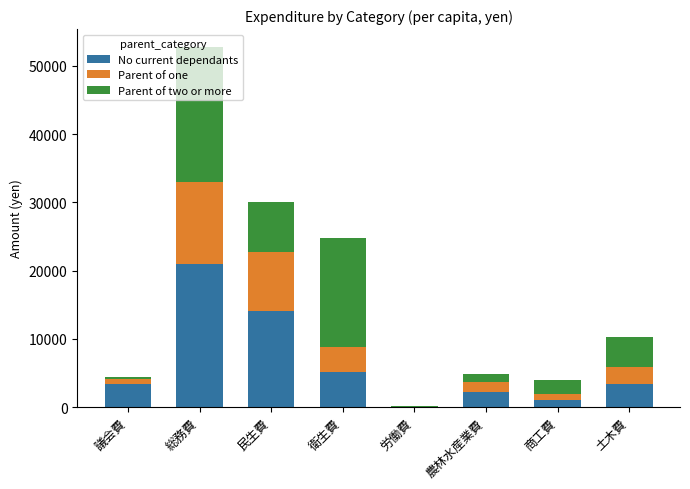

What is the maximum value for No current dependants?

20967